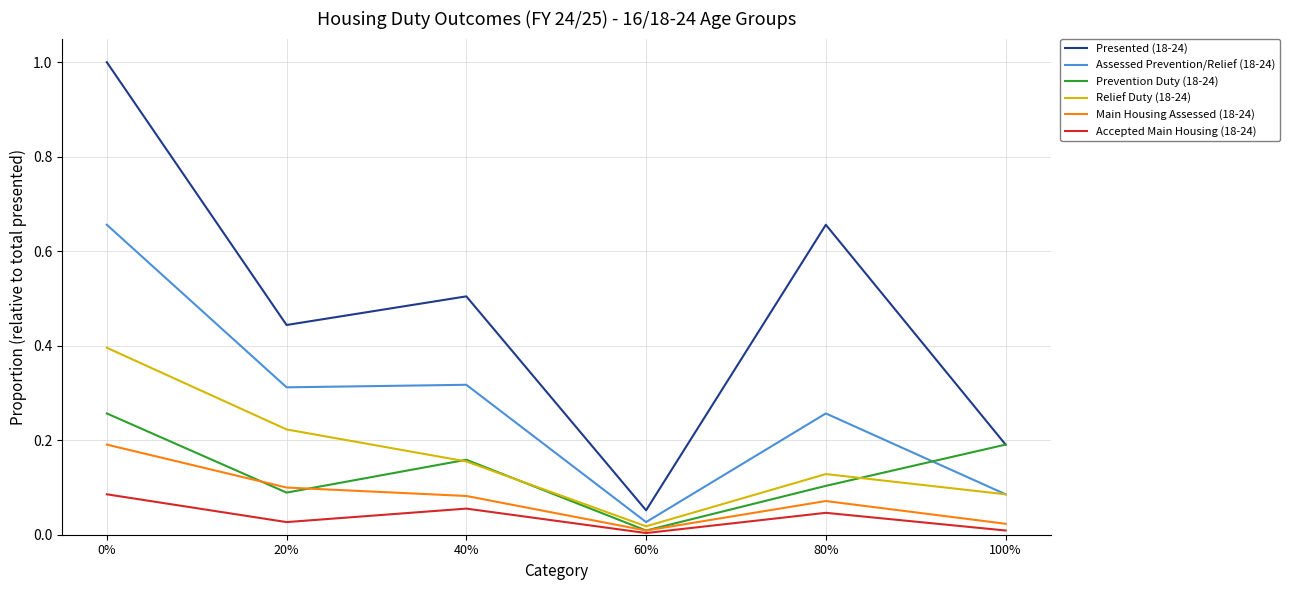

How many interior local peaks does the Relief Duty (18-24) series have?

1